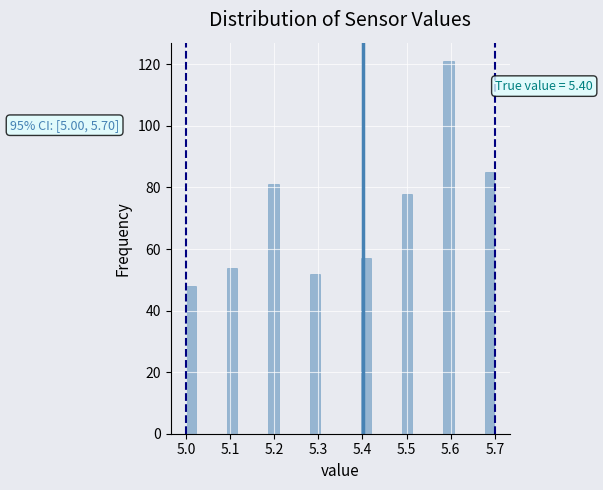

Around what value on the x-axis is the tallest bar? Give the approximate position of its centre, as read against the axis.

5.60